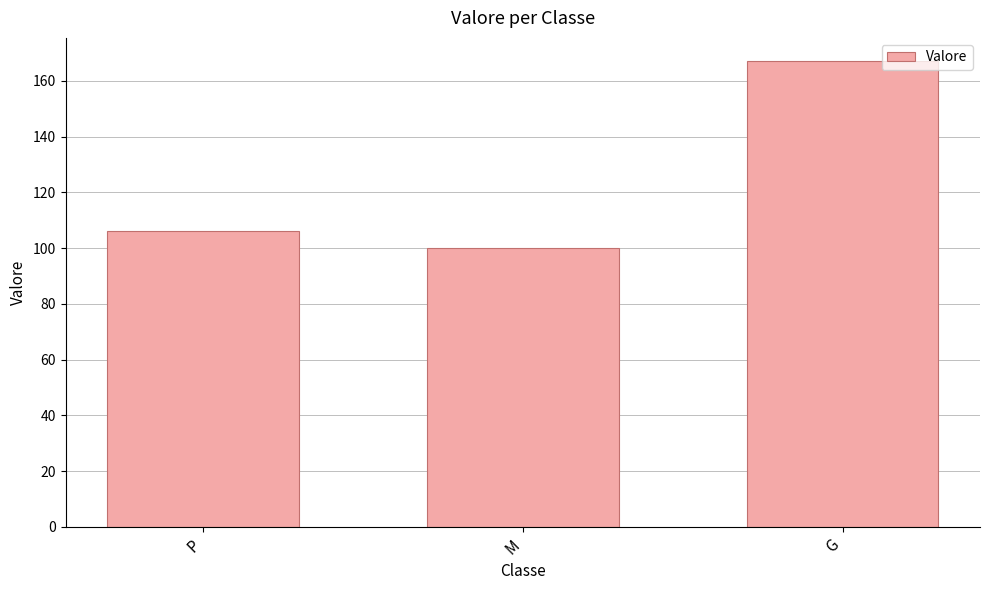

At which label does the data first exceed 106?

P